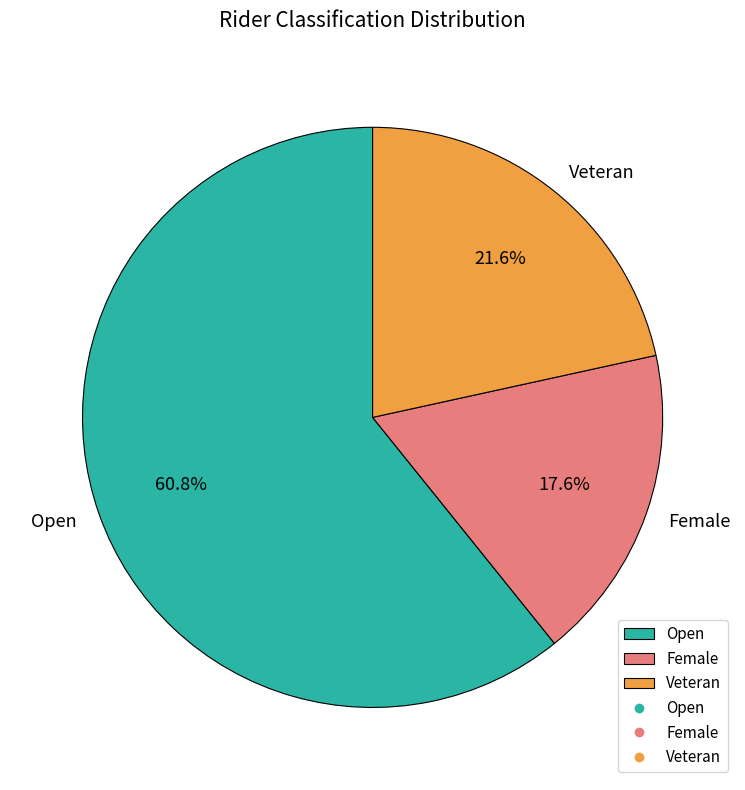

What is the largest slice in the pie chart?

Open